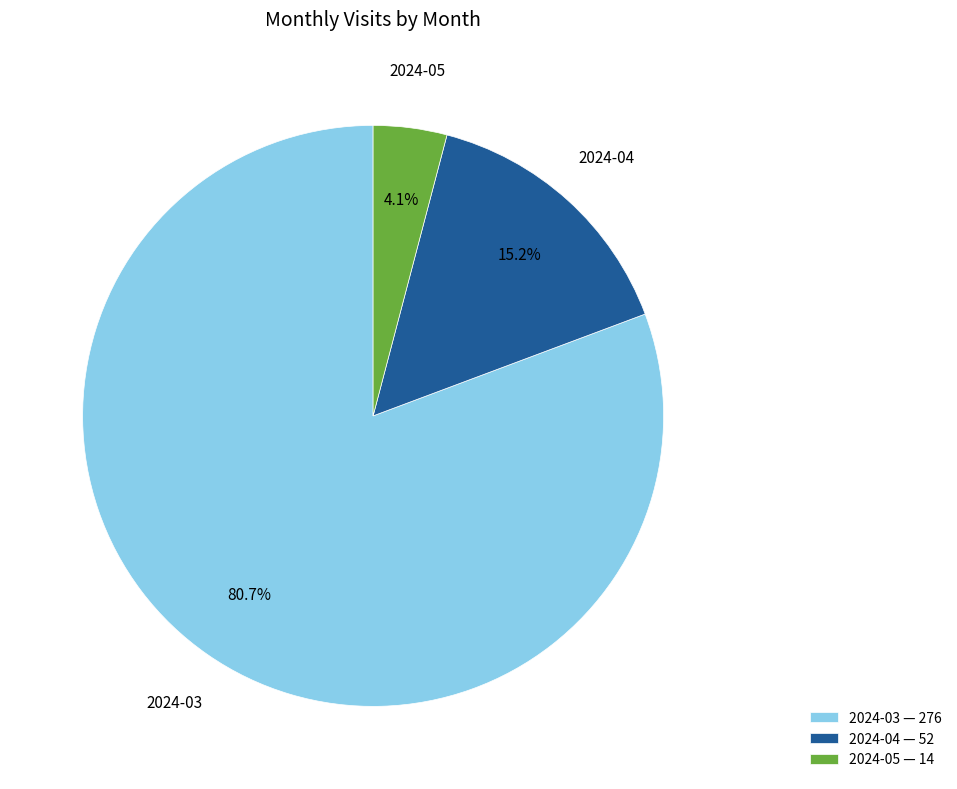

How many segments does this pie chart have?

3